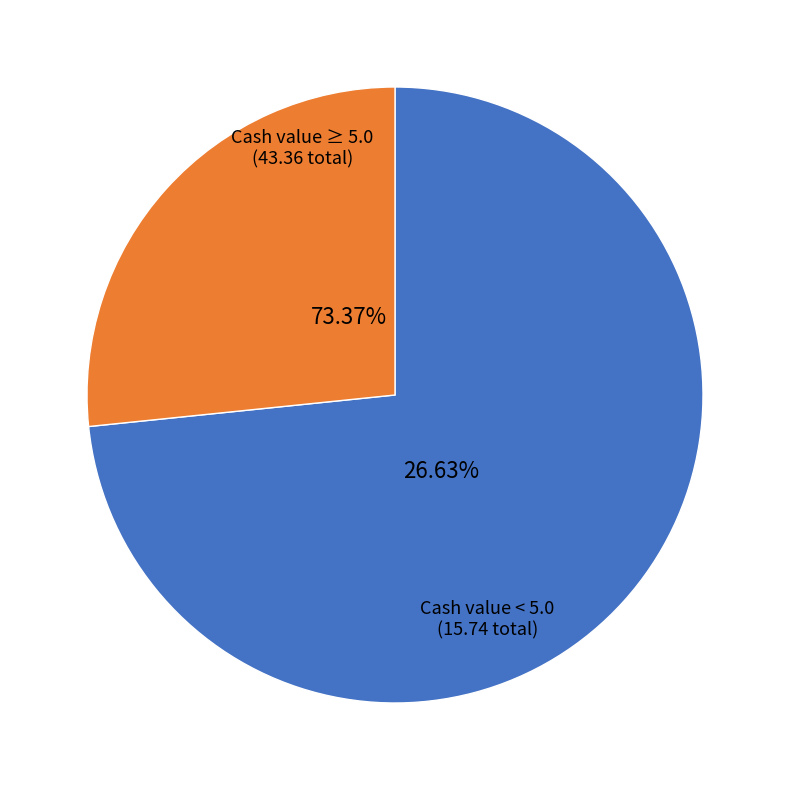

True or false: 2025-09-05 accounts for 1% of the total.

False